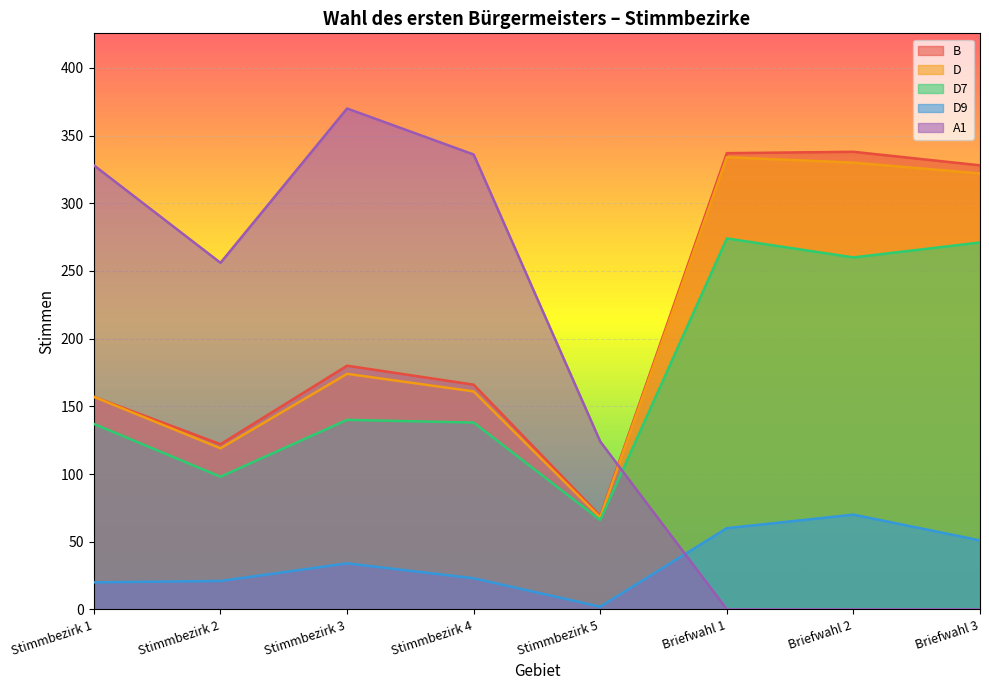

Which series has the largest total across all categories?

B